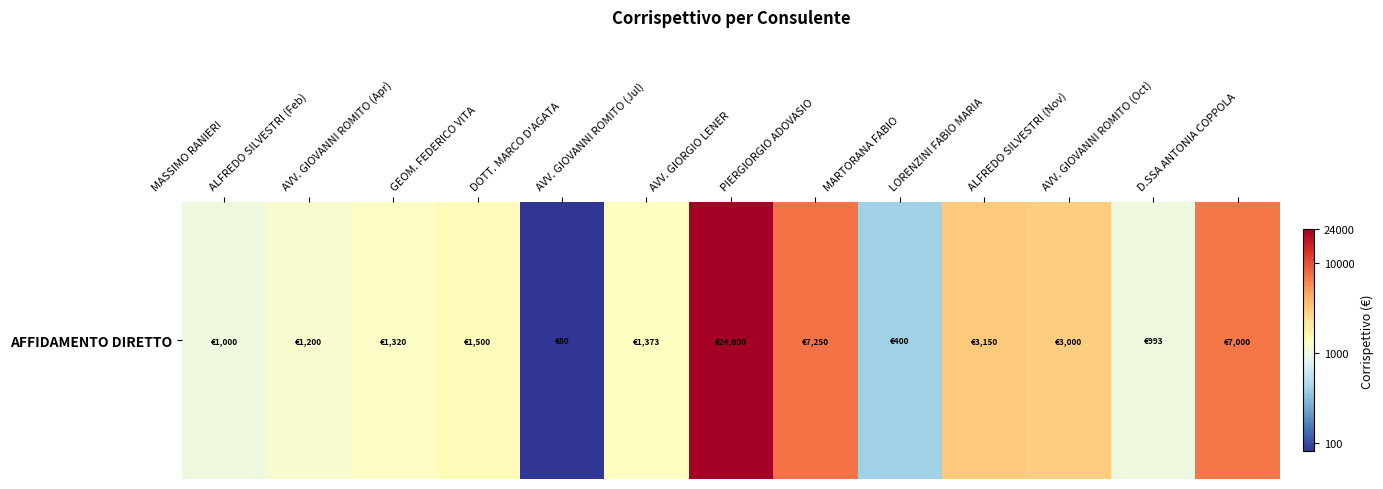

What is the difference between the values at AVV. GIOVANNI ROMITO (Jul) and LORENZINI FABIO MARIA?

0.4